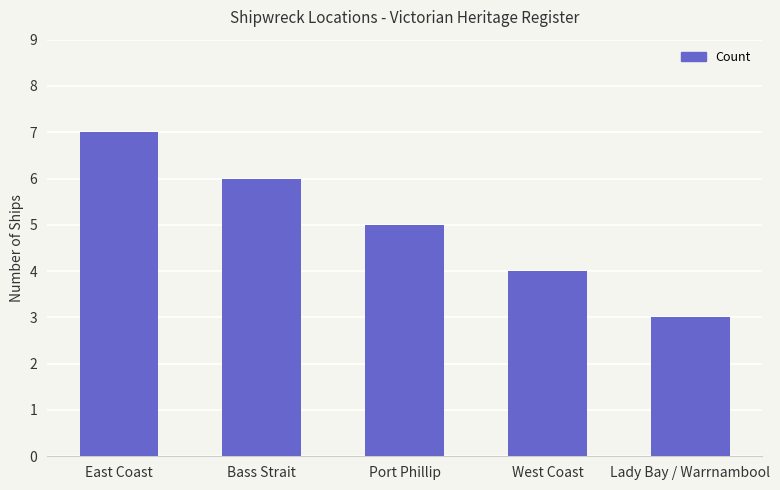

What value does the data have at East Coast?

7